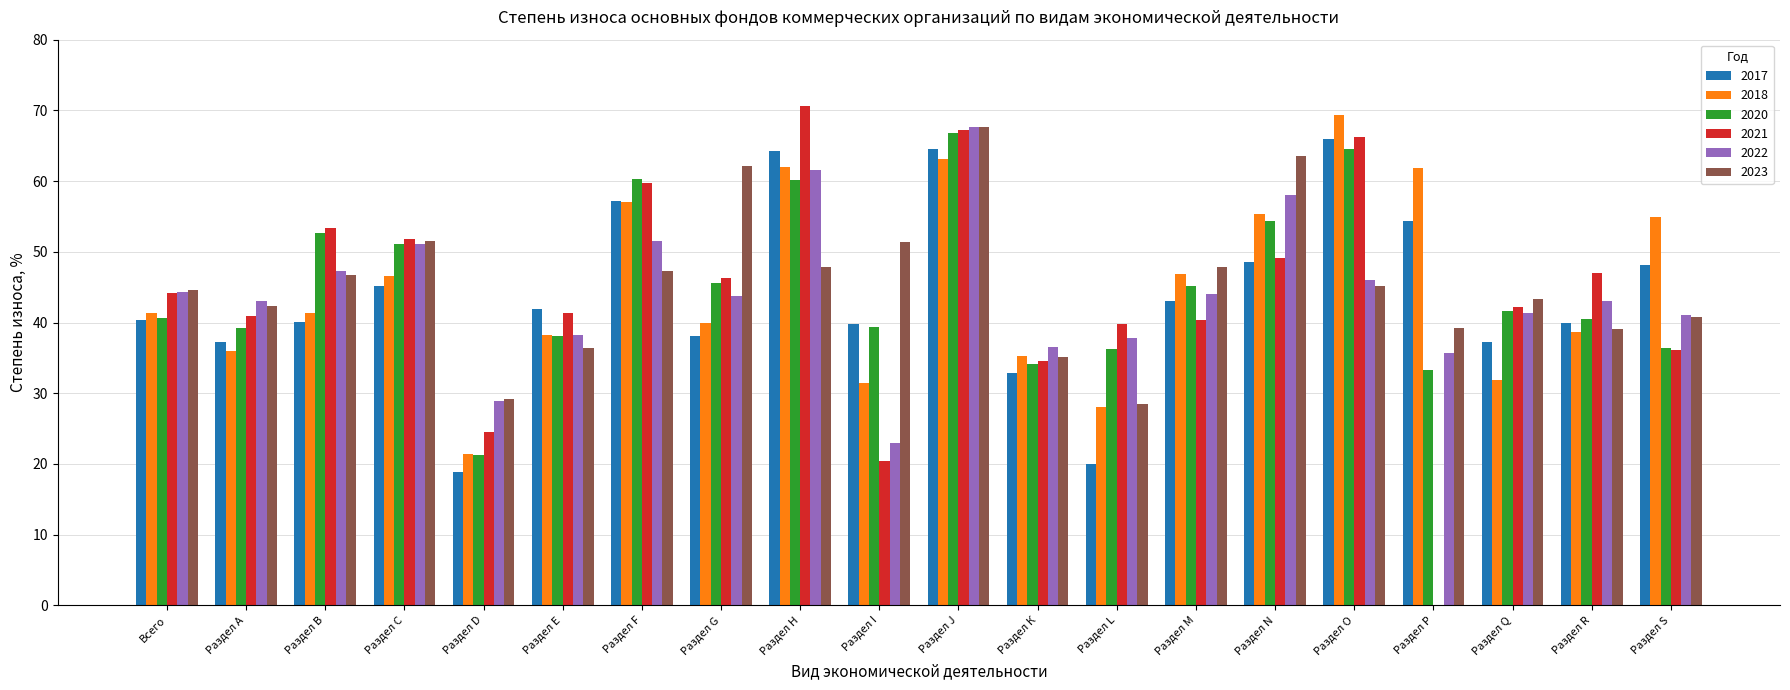

What is the highest value of the 2023 series?

67.7